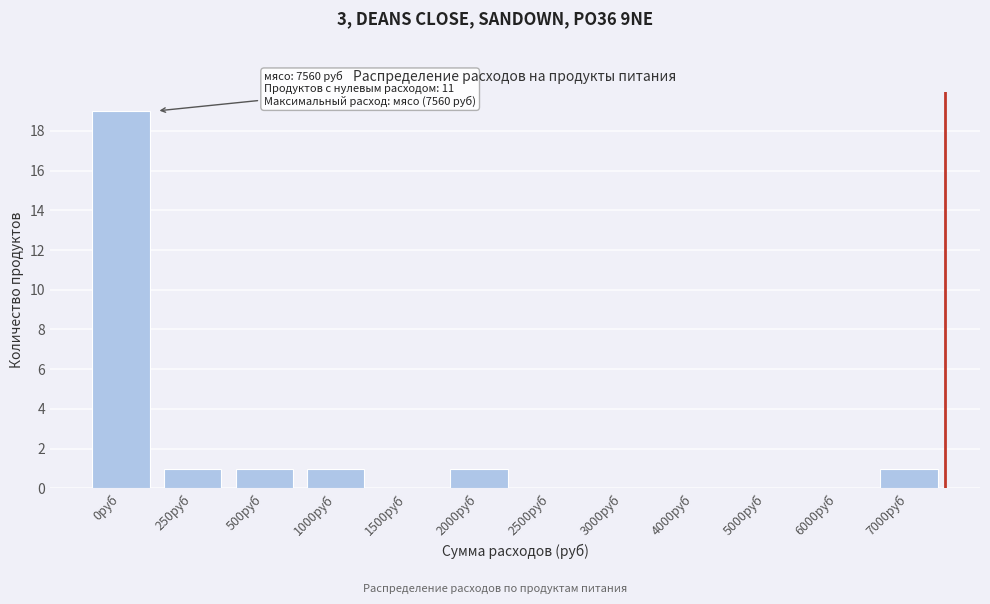

Reading left to right, list all the values displayed in this chart.

0руб=19	250руб=1	500руб=1	1000руб=1	1500руб=0	2000руб=1	2500руб=0	3000руб=0	4000руб=0	5000руб=0	6000руб=0	7000руб=1